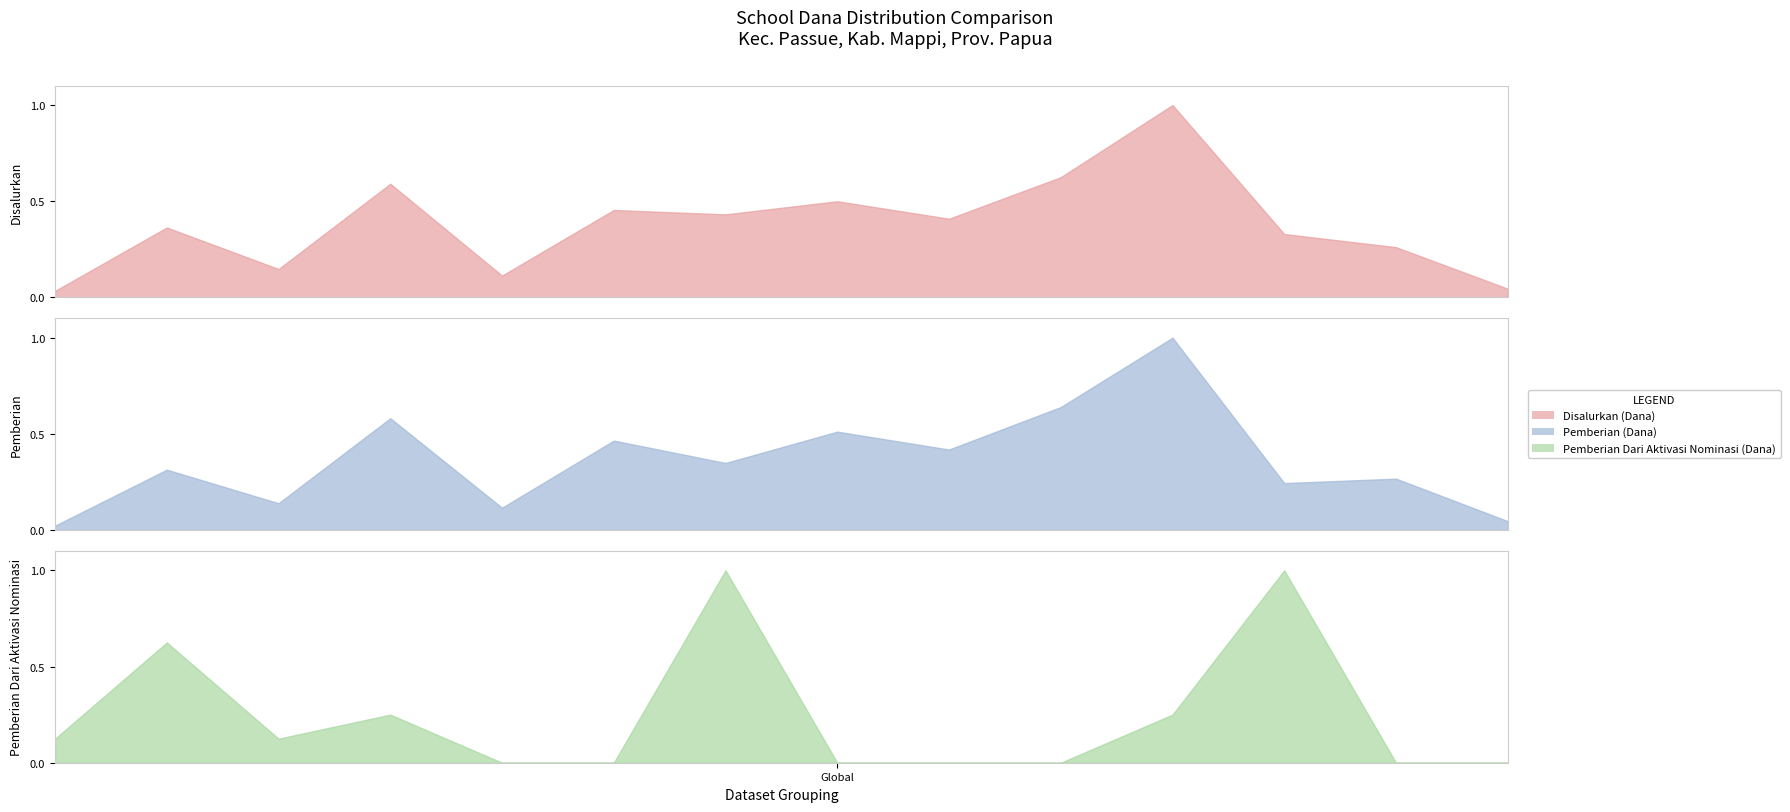

Rank the series by their maximum value, from highest to lowest.

Disalurkan (Dana), Pemberian (Dana), Pemberian Dari Aktivasi Nominasi (Dana)